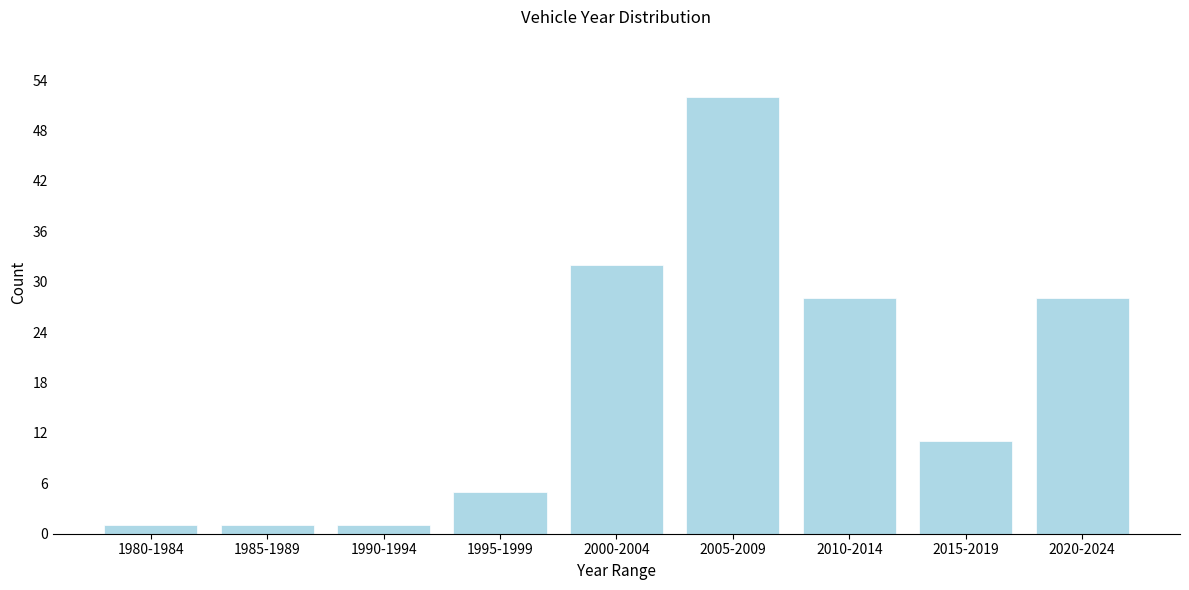

Reading left to right, transcribe all the data shown in this chart.

1	1	1	5	32	52	28	11	28